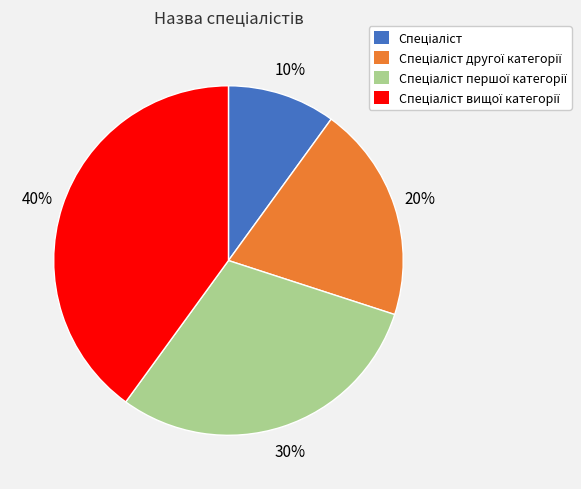

To the nearest percent, what is the average slice percentage?

25%